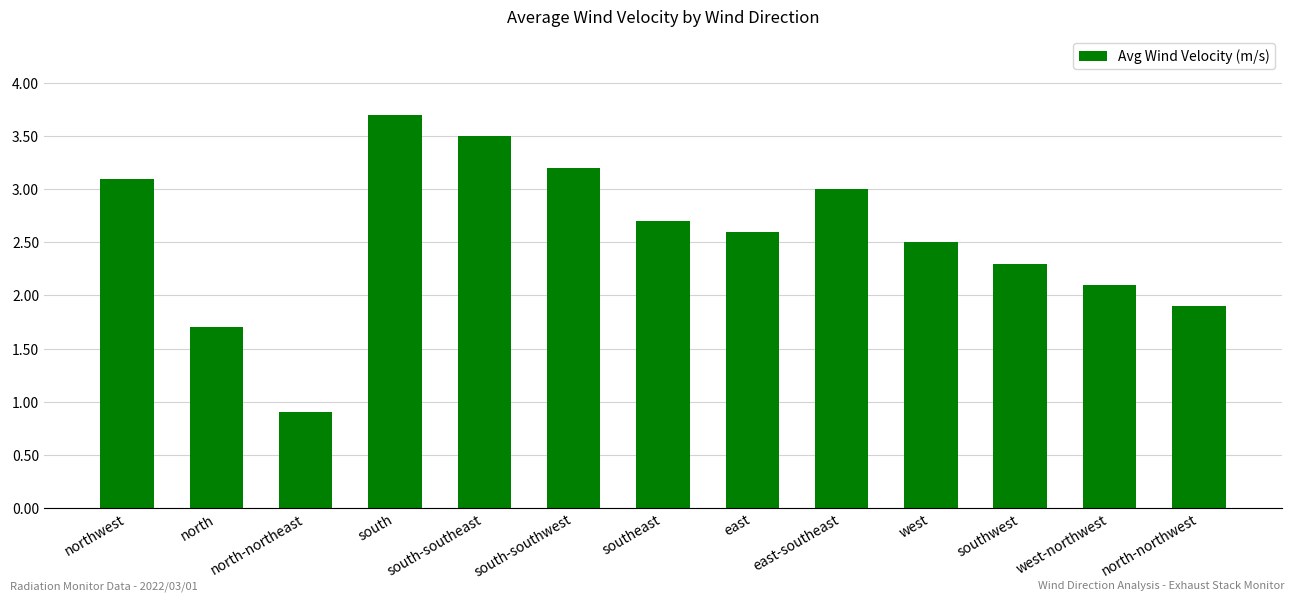

What is the value of the 7th bar from the left?

2.7